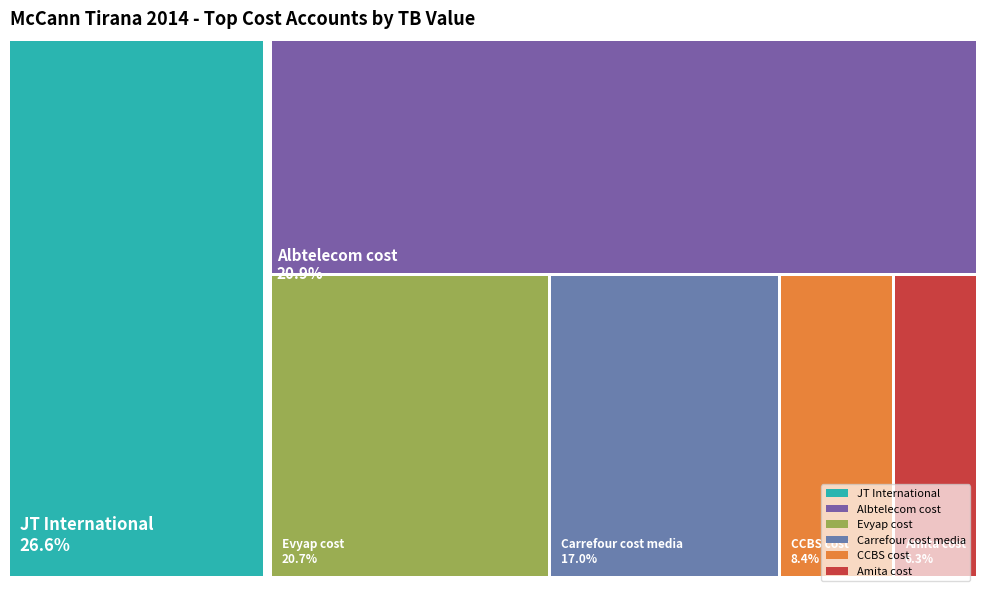

To the nearest percent, what is the difference between the CCBS cost and Amita cost slice percentages?

2%